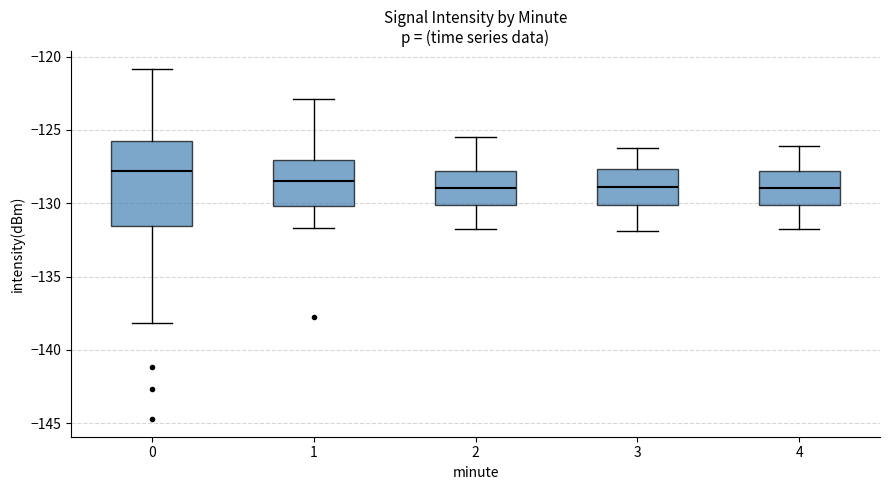

Where is the lower edge of the box at x = 3 on the y-axis? The values are not printed on the chart, so give them approximately, as read against the axis.

-130.0